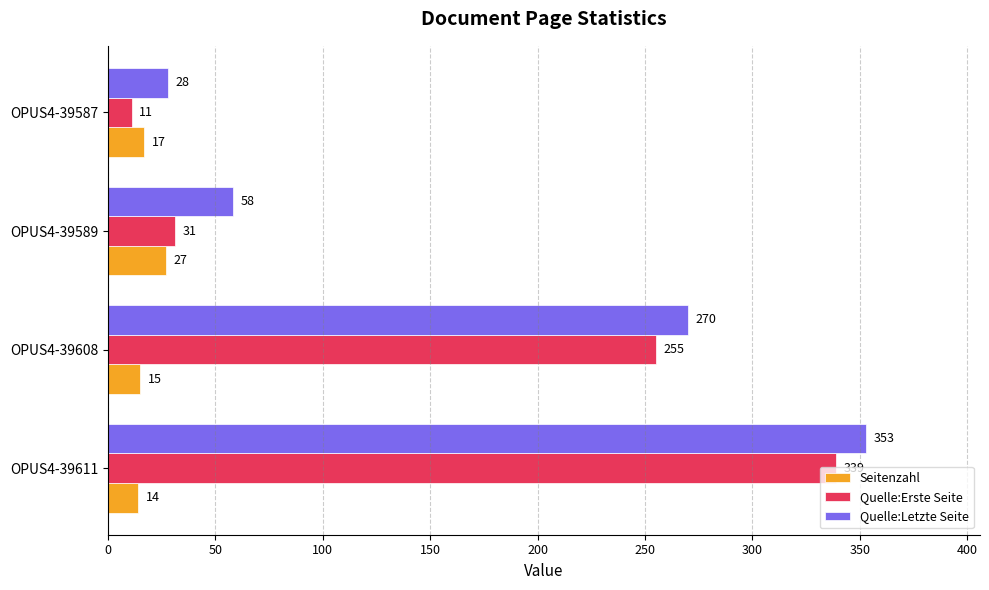

How many distinct data groups are displayed?

3